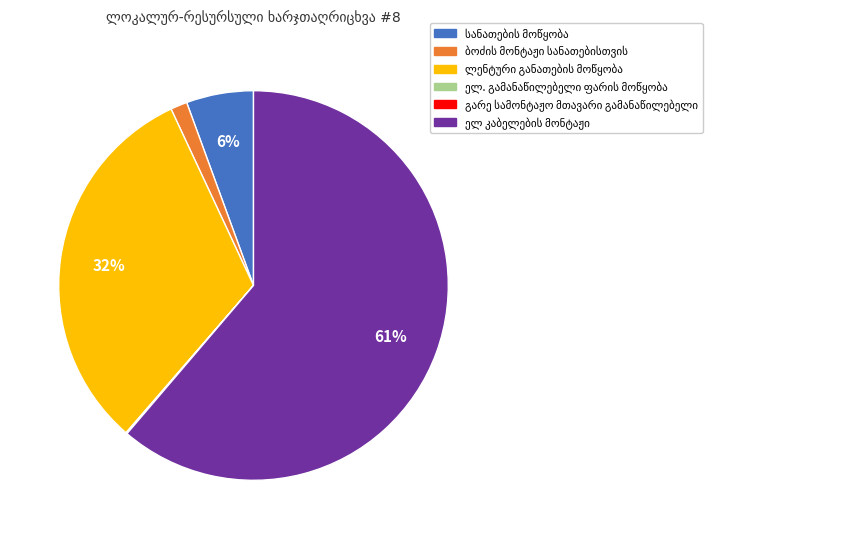

To the nearest percent, what is the average slice percentage?

17%